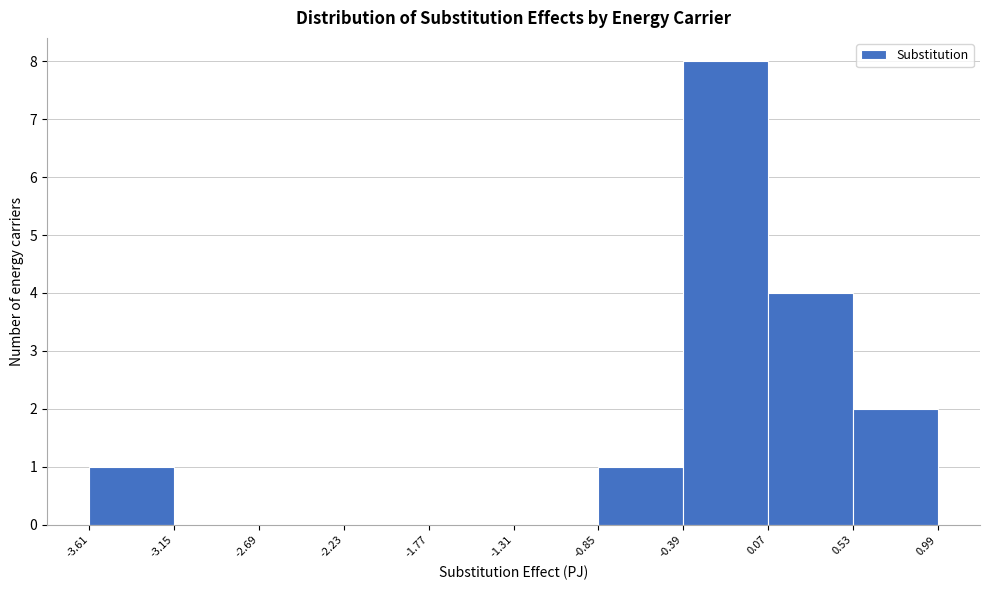

Reading left to right, transcribe this chart: for each bar, give the range it covers on the x-axis and its height. The values are not printed on the chart, so give them approximately, as read against the axis.

-3.61 to -3.15: 1
-3.15 to -2.69: 0
-2.69 to -2.23: 0
-2.23 to -1.77: 0
-1.77 to -1.31: 0
-1.31 to -0.85: 0
-0.85 to -0.39: 1
-0.39 to 0.07: 8
0.07 to 0.53: 4
0.53 to 0.99: 2